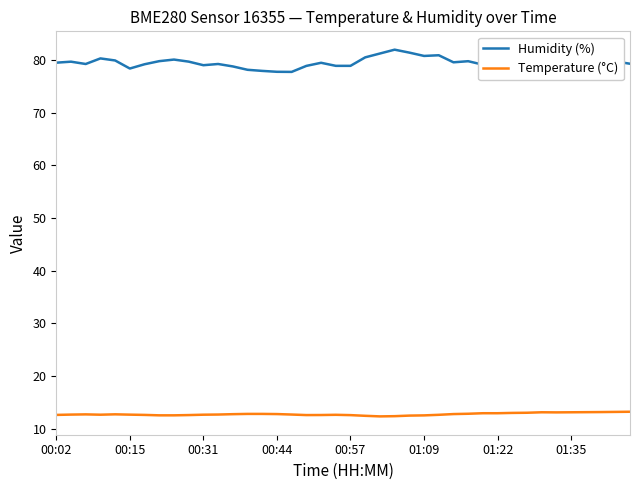

True or false: Temperature (°C) has more than 1 interior local peaks.

True